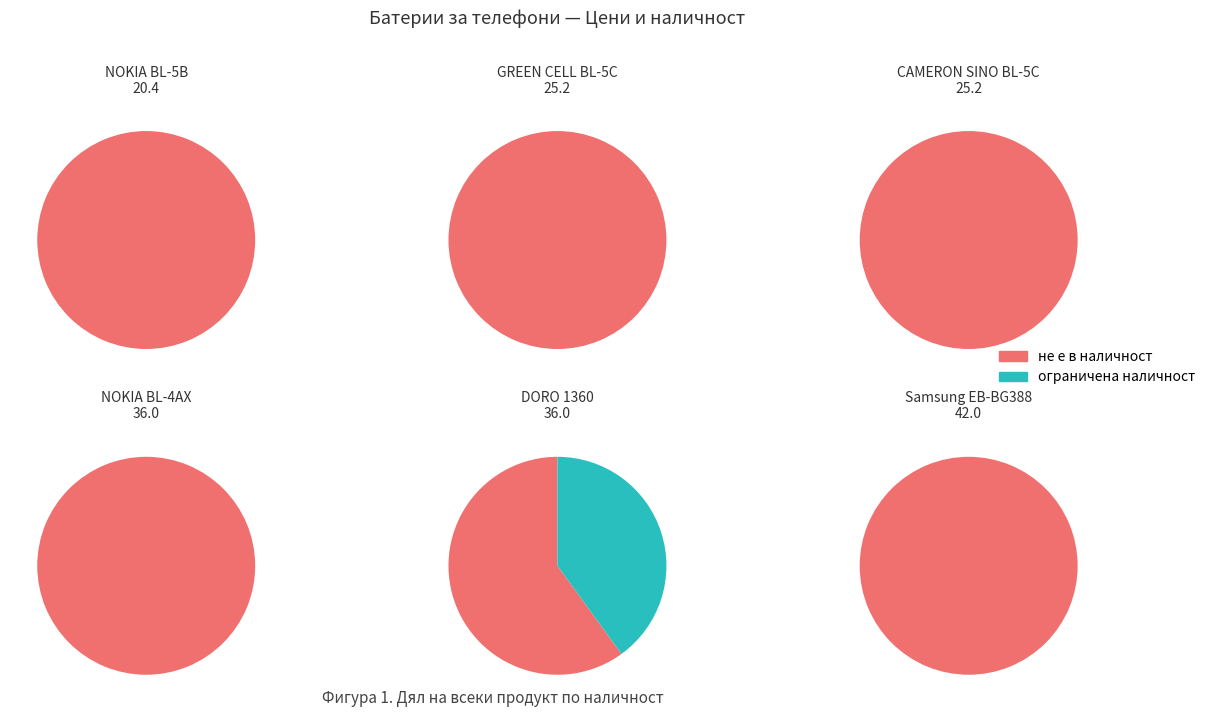

Approximately how many times larger is the value at Батерия за телефон NOKIA BL-4AX BL-4XL compared to БатерияCAMERON SINO, за NOKIA BL-5B?

1.8